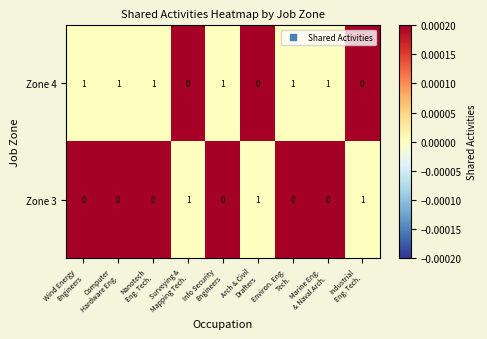

List the series in order of their overall mean, lowest first.

Zone 3, Zone 4